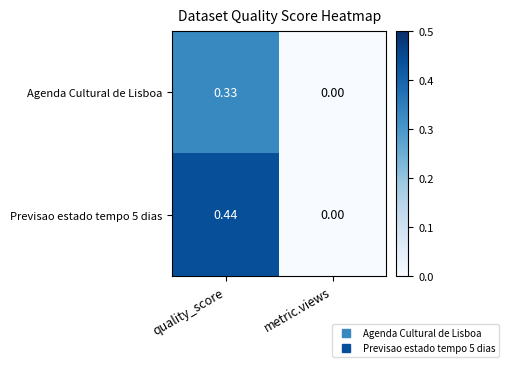

Where is Agenda Cultural de Lisboa nearest to the value 0?

metric.views